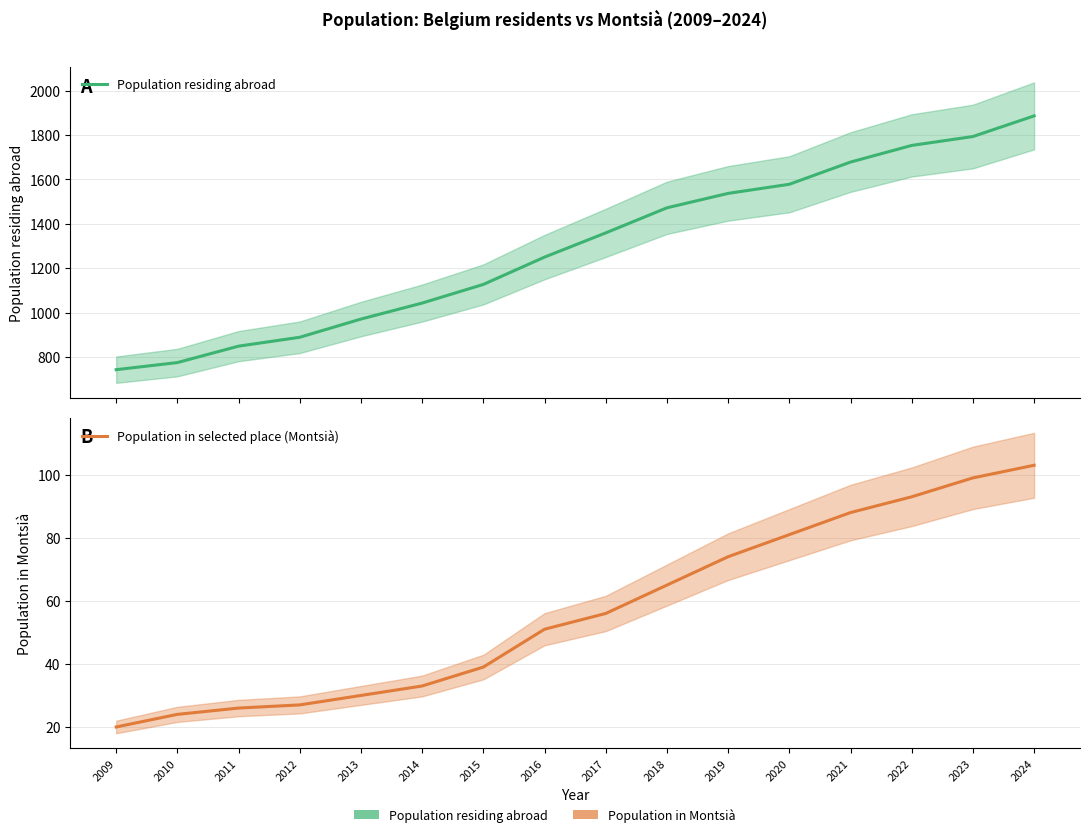

Reading left to right, extract all data points from this chart.

Population residing abroad: 2009=743	2010=775	2011=849	2012=889	2013=971	2014=1043	2015=1127	2016=1250	2017=1359	2018=1472	2019=1537	2020=1578	2021=1678	2022=1753	2023=1793	2024=1886
Population in selected place (Montsià): 2009=20	2010=24	2011=26	2012=27	2013=30	2014=33	2015=39	2016=51	2017=56	2018=65	2019=74	2020=81	2021=88	2022=93	2023=99	2024=103